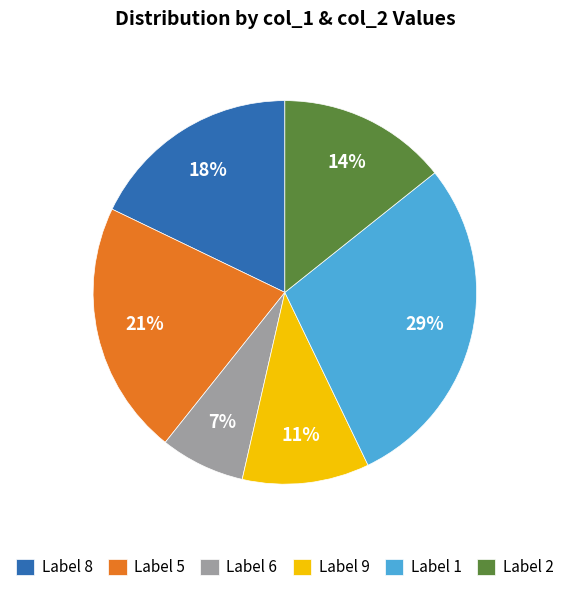

How many slices are in this pie chart?

6